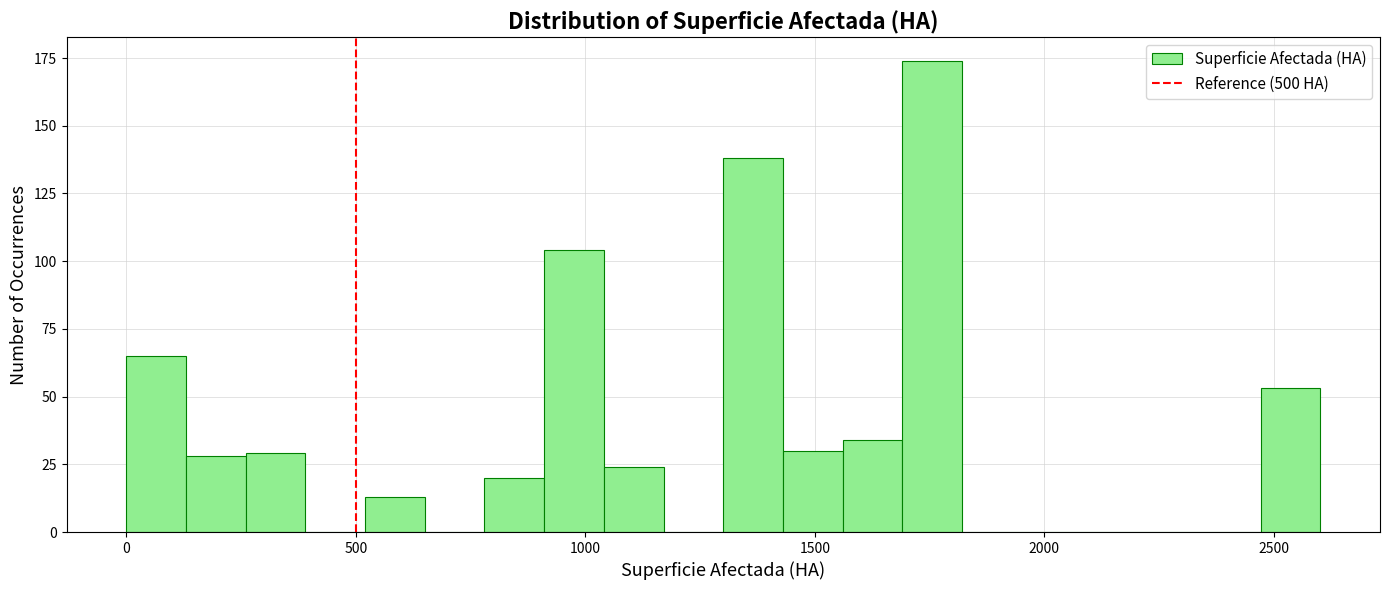

Read against the x-axis, roughly where is the centre of the tallest bar?

1750